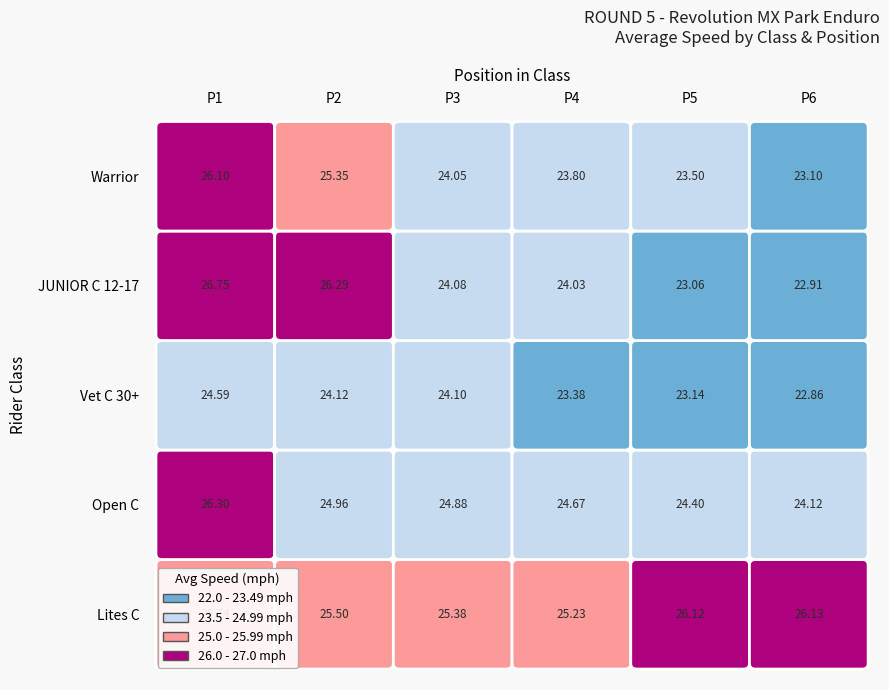

What is the minimum value shown in the chart?

22.9